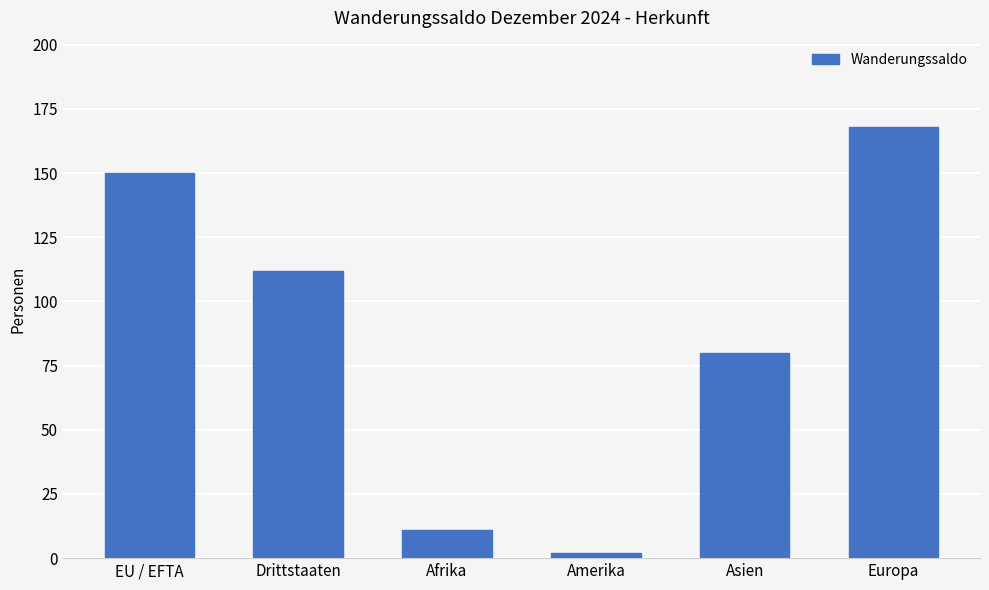

Read the value at Asien.

80